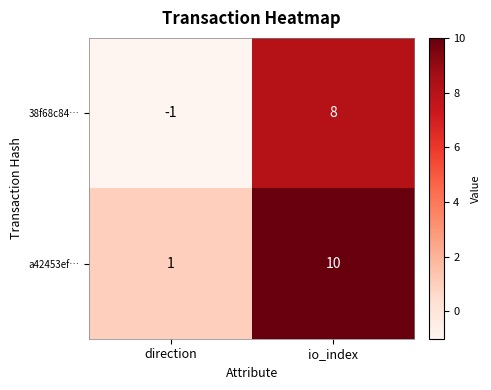

At which label is 38f68c84… closest to 3?

direction